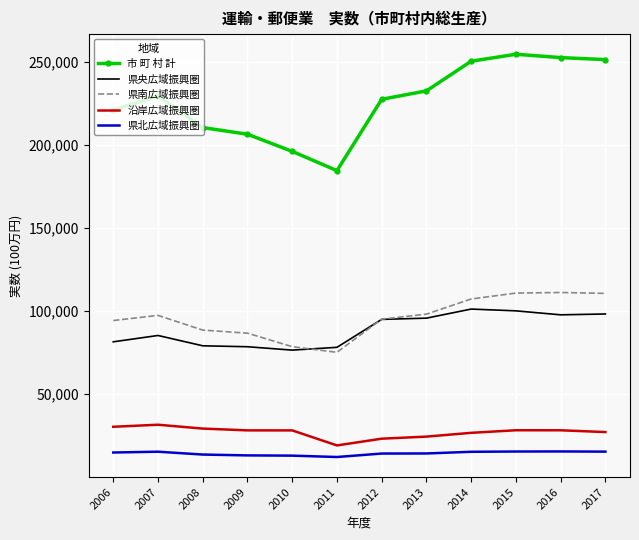

What is the total value across all series at 2007?

458725